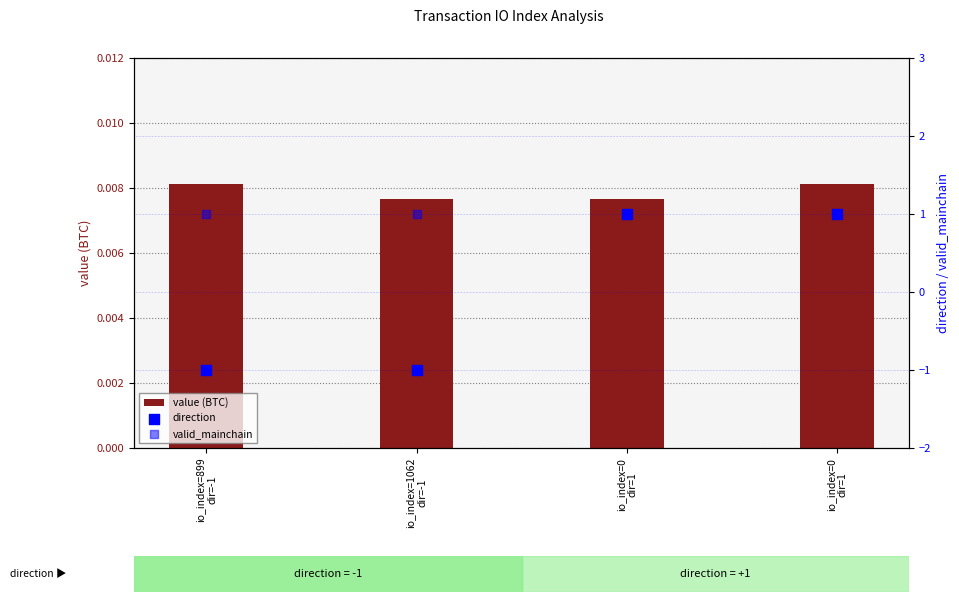

At how many categories does at least one series exceed 0?

4